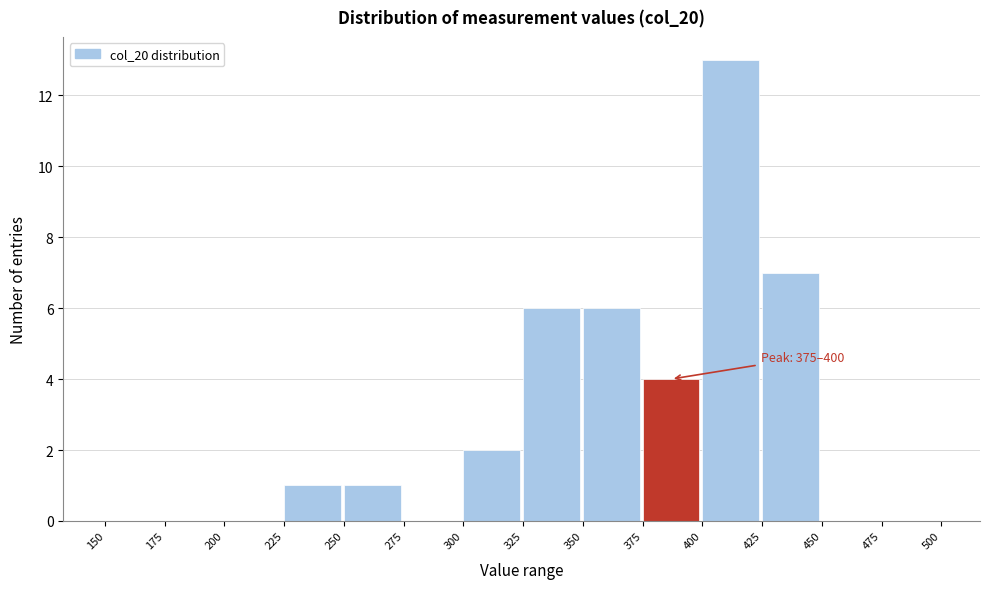

Which range on the x-axis has the tallest bar?

400 to 425